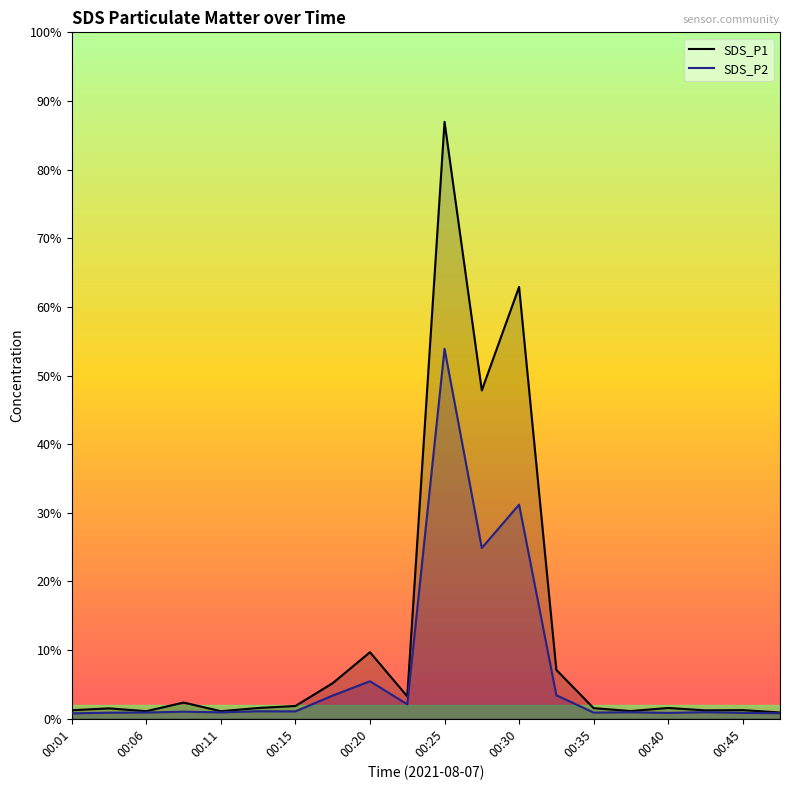

What is the minimum value shown in the chart?

4.3